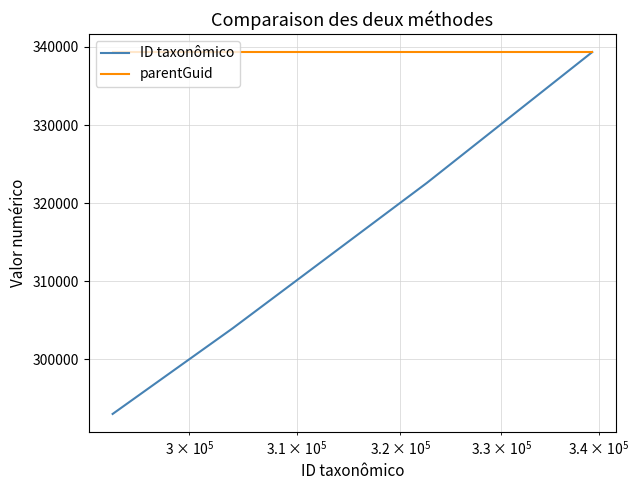

How many lines are shown in the chart?

2